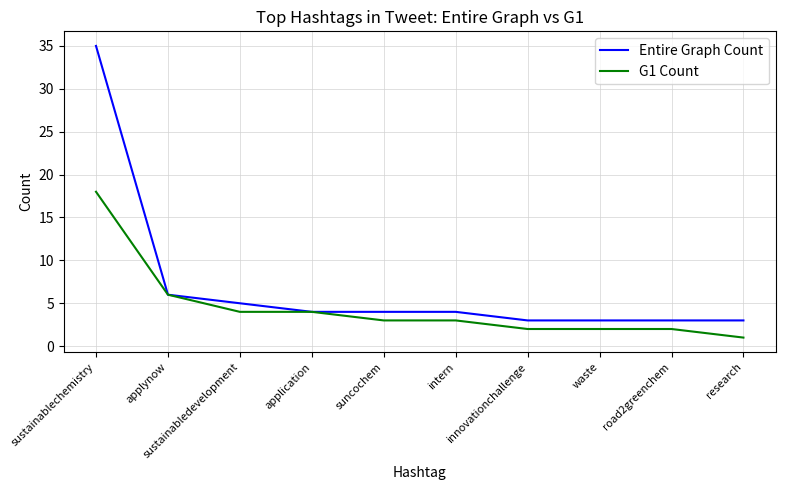

True or false: Entire Graph Count has more than 2 interior local peaks.

False